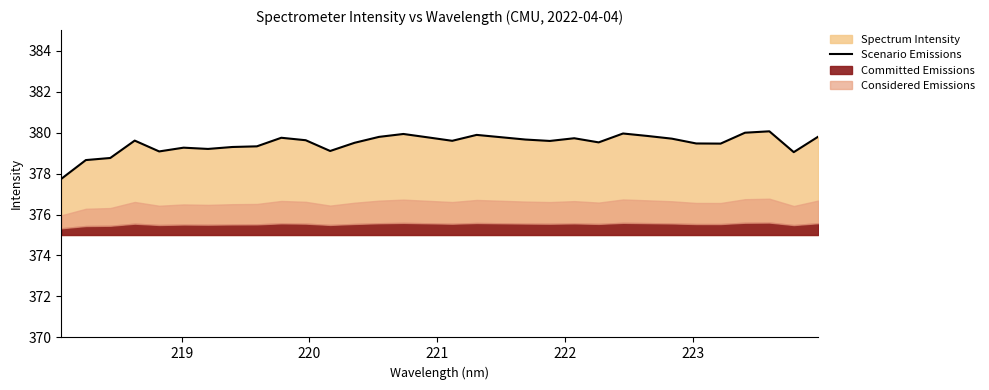

What is the minimum value for Scenario Emissions?

377.7